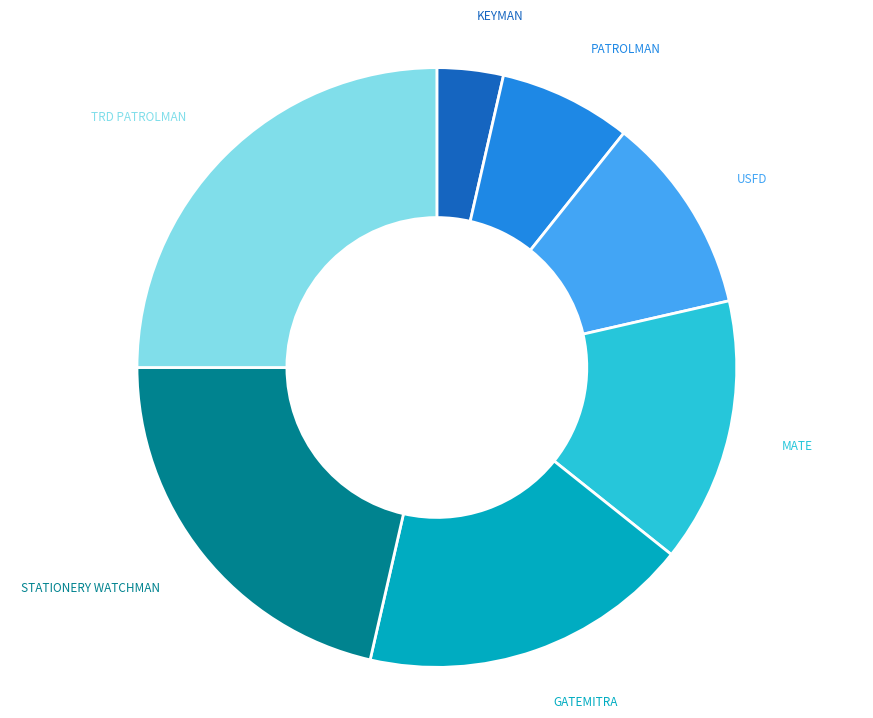

Which slice is the smallest?

KEYMAN